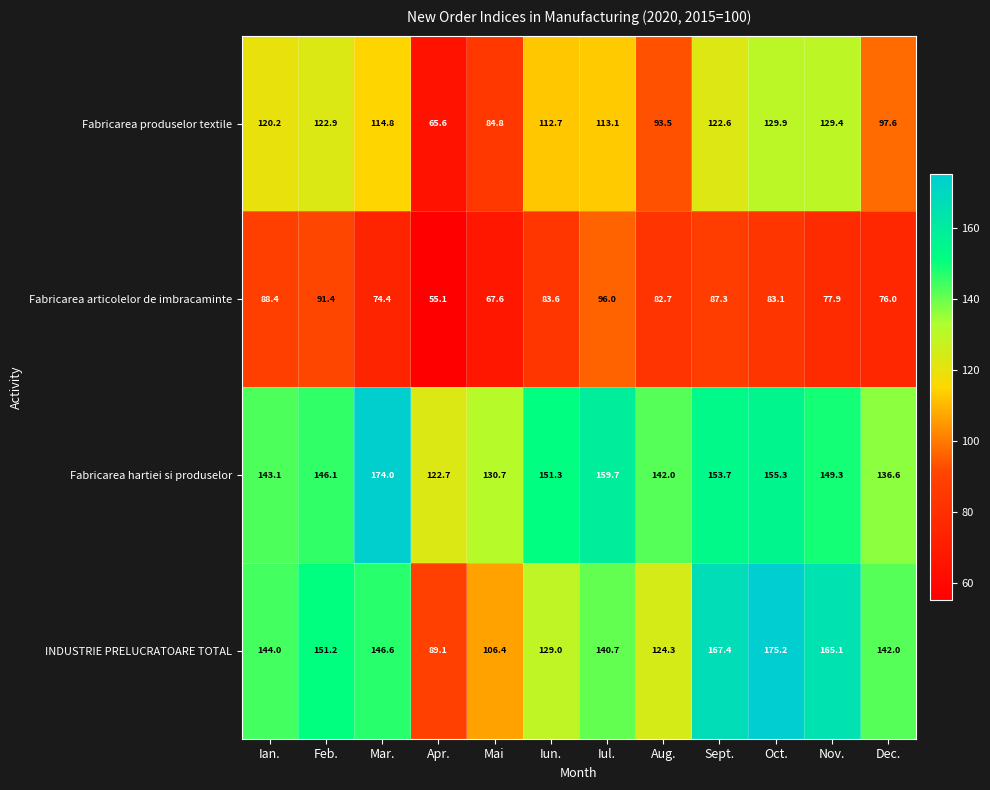

Between Mar. and Aug., which series saw the biggest shift?

Fabricarea hartiei si produselor